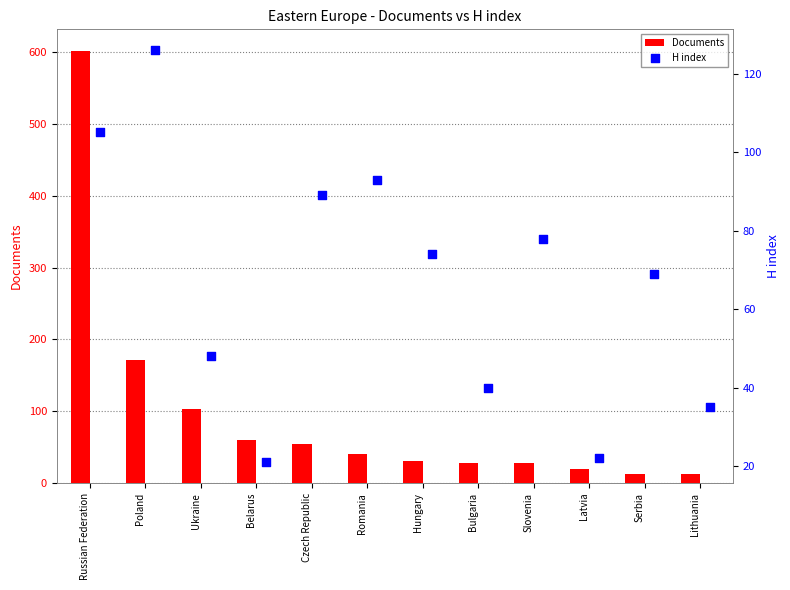

At how many categories does at least one series exceed 36?

10